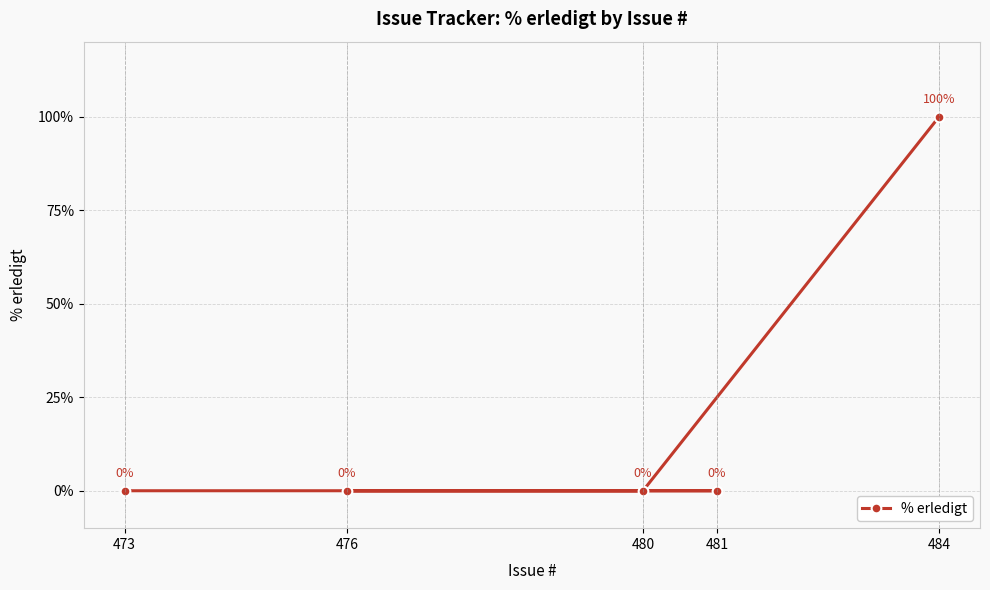

What position from the left is 481?

4